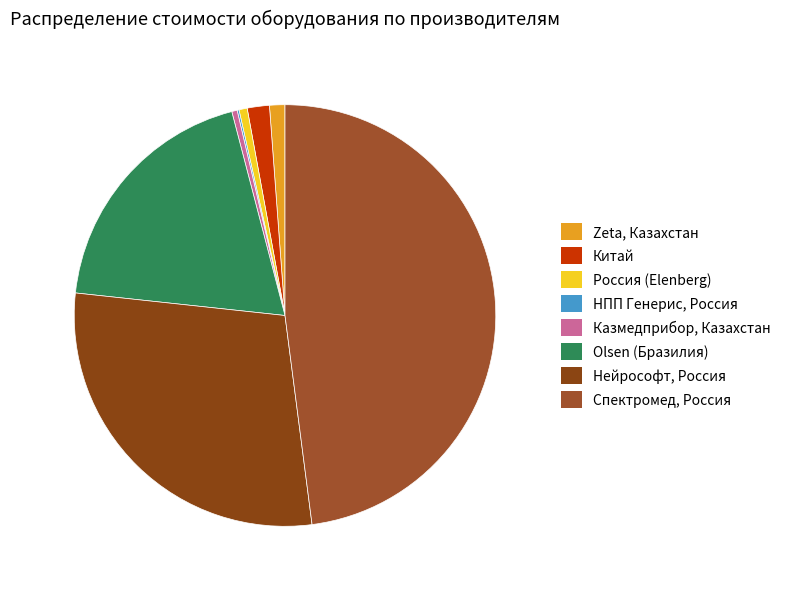

Rank the categories by value from lowest to highest.

НПП Генерис, Россия, Казмедприбор, Казахстан, Россия, Zeta, Казахстан, Китай, Olsen Industria e Comercio S.A., Бразилия, ООО «Нейрософт» Россия, Спектромед ЗАО, Россия